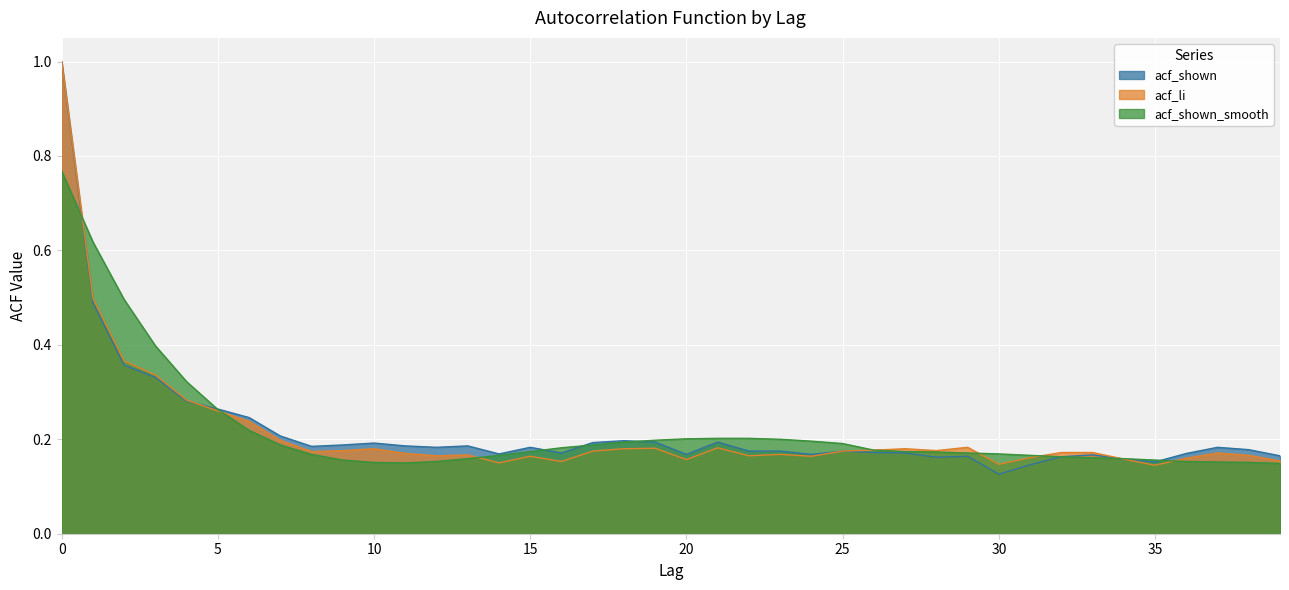

Which has a higher value, 36 or 22?

22